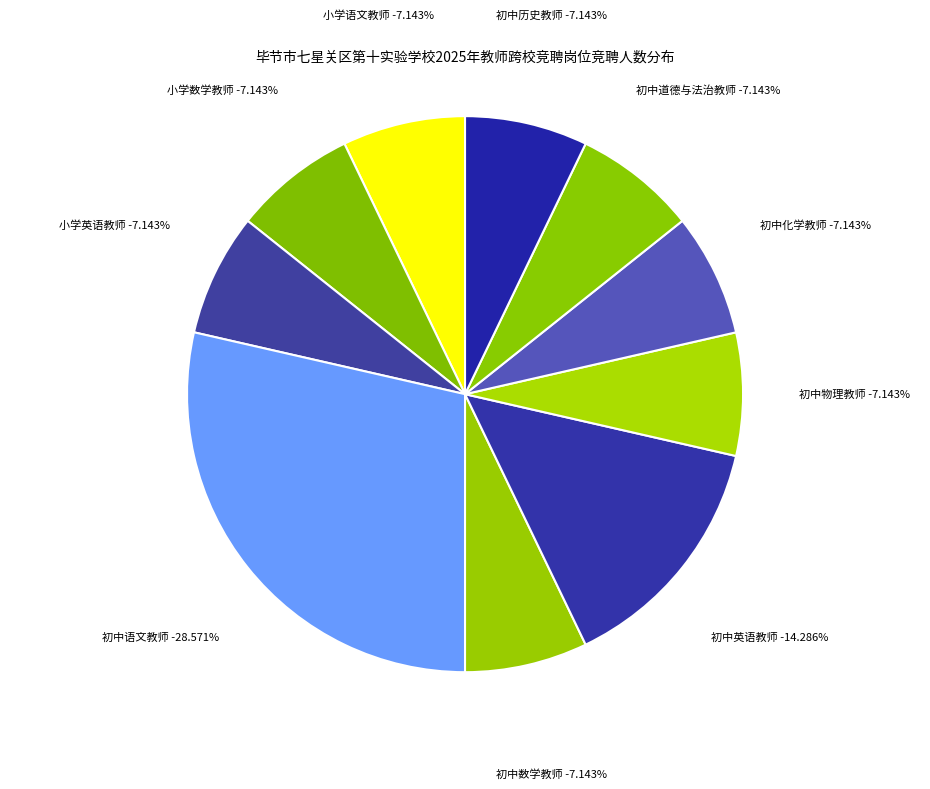

Is there any slice that represents more than half of the pie?

No